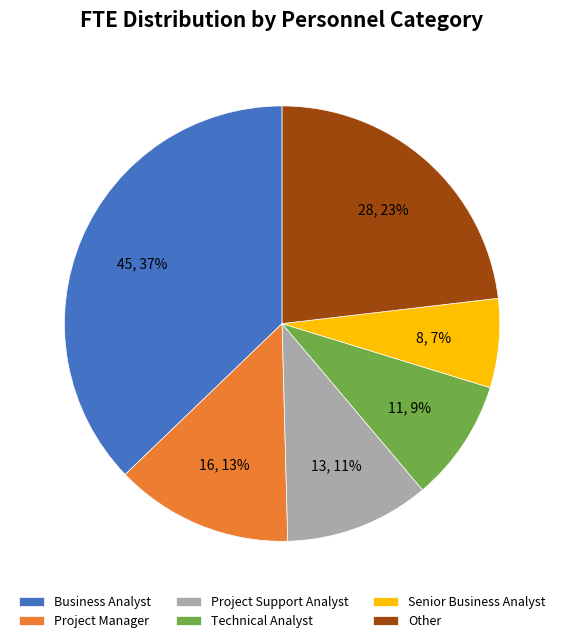

To the nearest percent, what is the combined percentage of Project Support Analyst and Project Manager?

24%